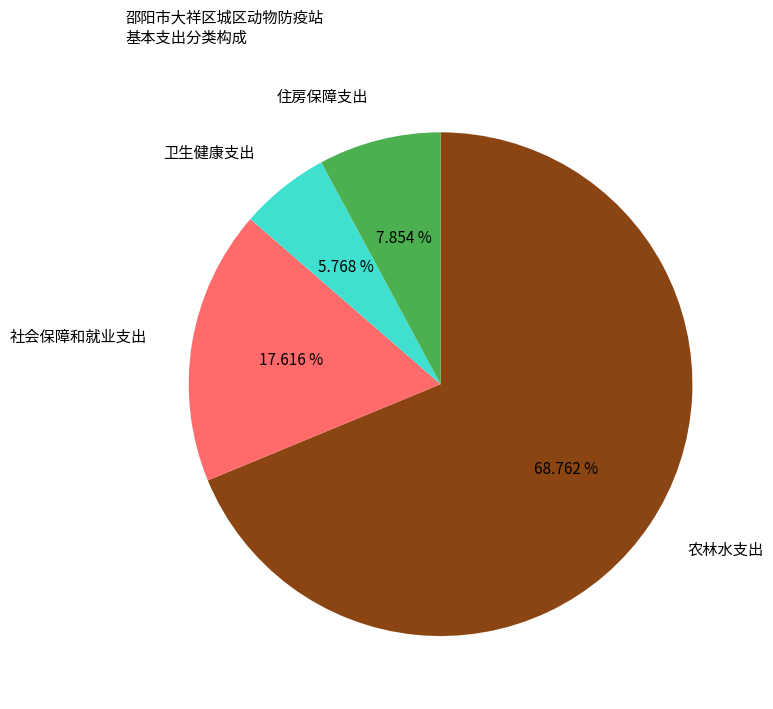

Is it true that 卫生健康支出 is 1% of the pie?

False